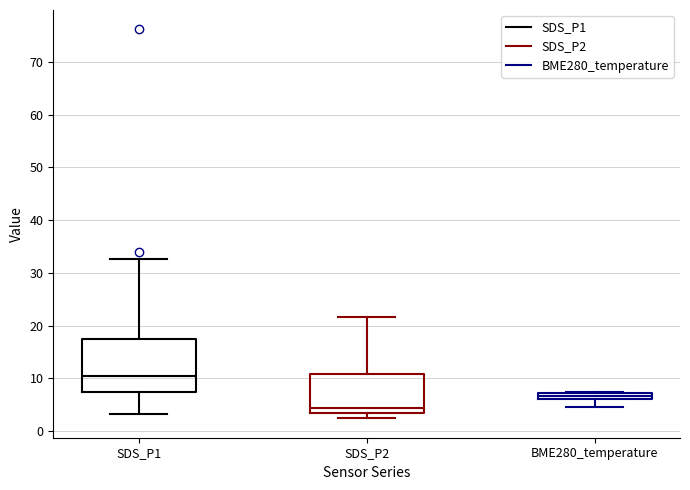

Which box's median line is the highest?

SDS_P1